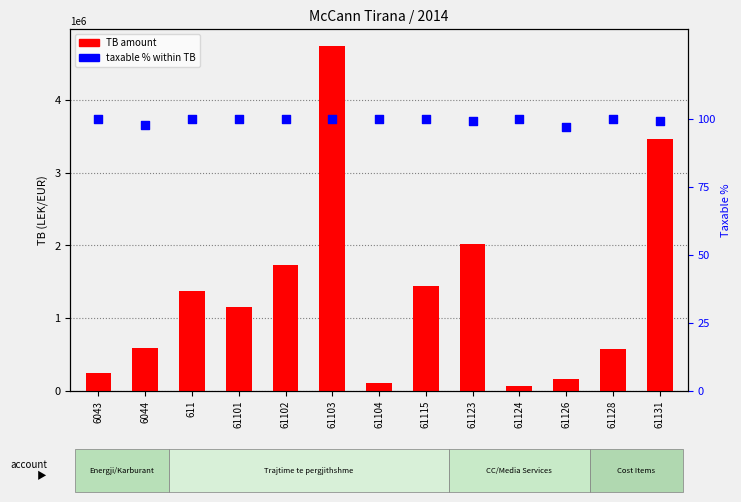

Which series has the largest total across all categories?

TB amount